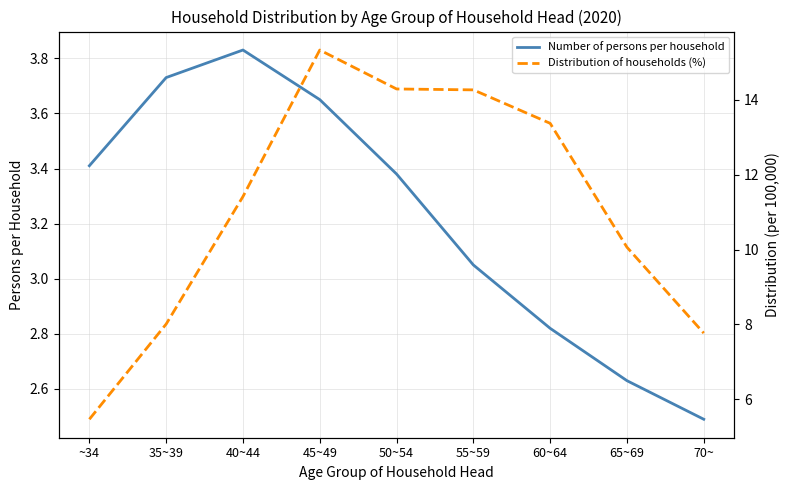

Reading left to right, what are all the values shown in this chart?

Number of persons per household: 3.4	3.7	3.8	3.6	3.4	3.0	2.8	2.6	2.5
Distribution of households (%): 5.5	8.0	11.4	15.3	14.3	14.3	13.4	10.1	7.8